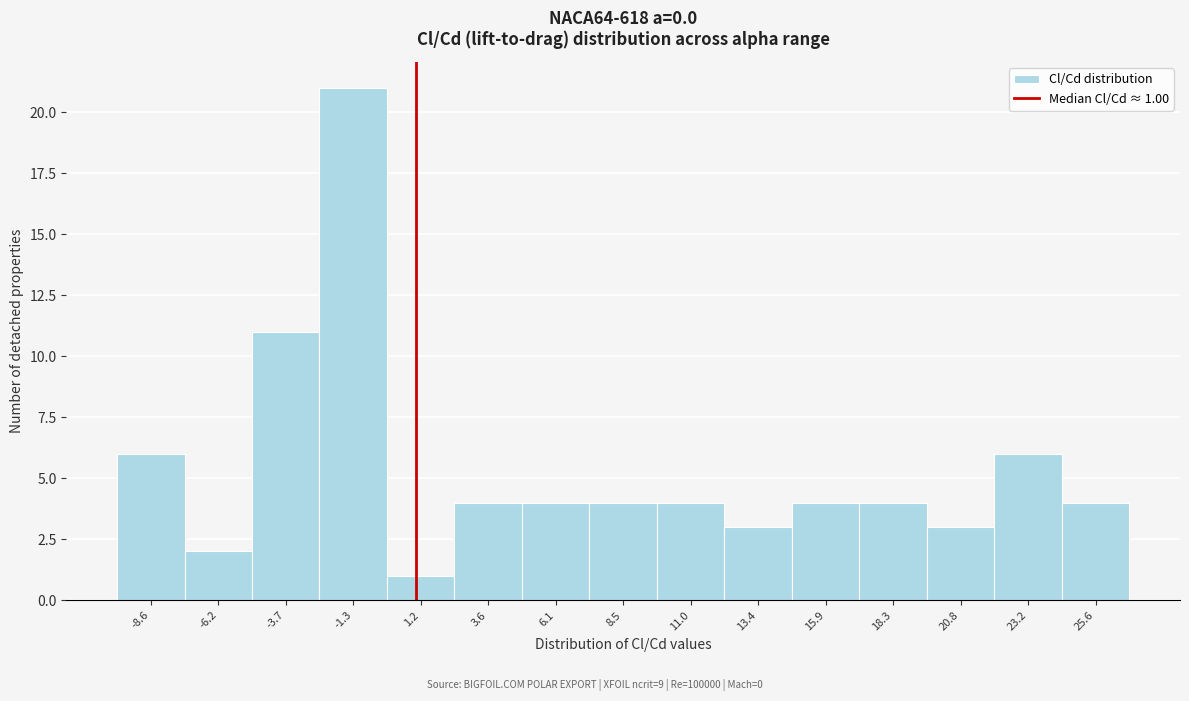

Over which range of the x-axis is the bar tallest?

-2.5 to 0.0